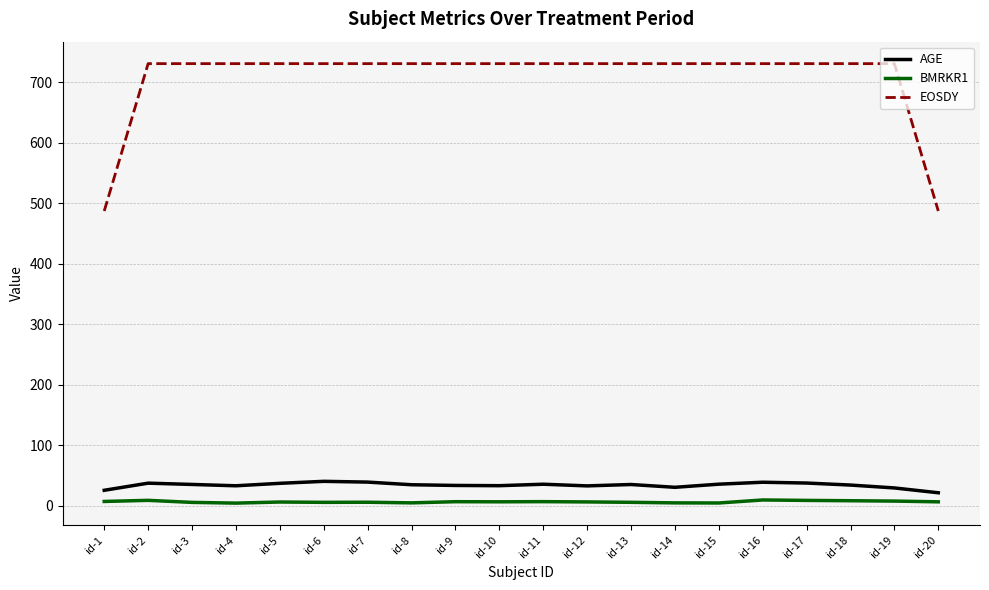

What is the maximum value for AGE?

40.4